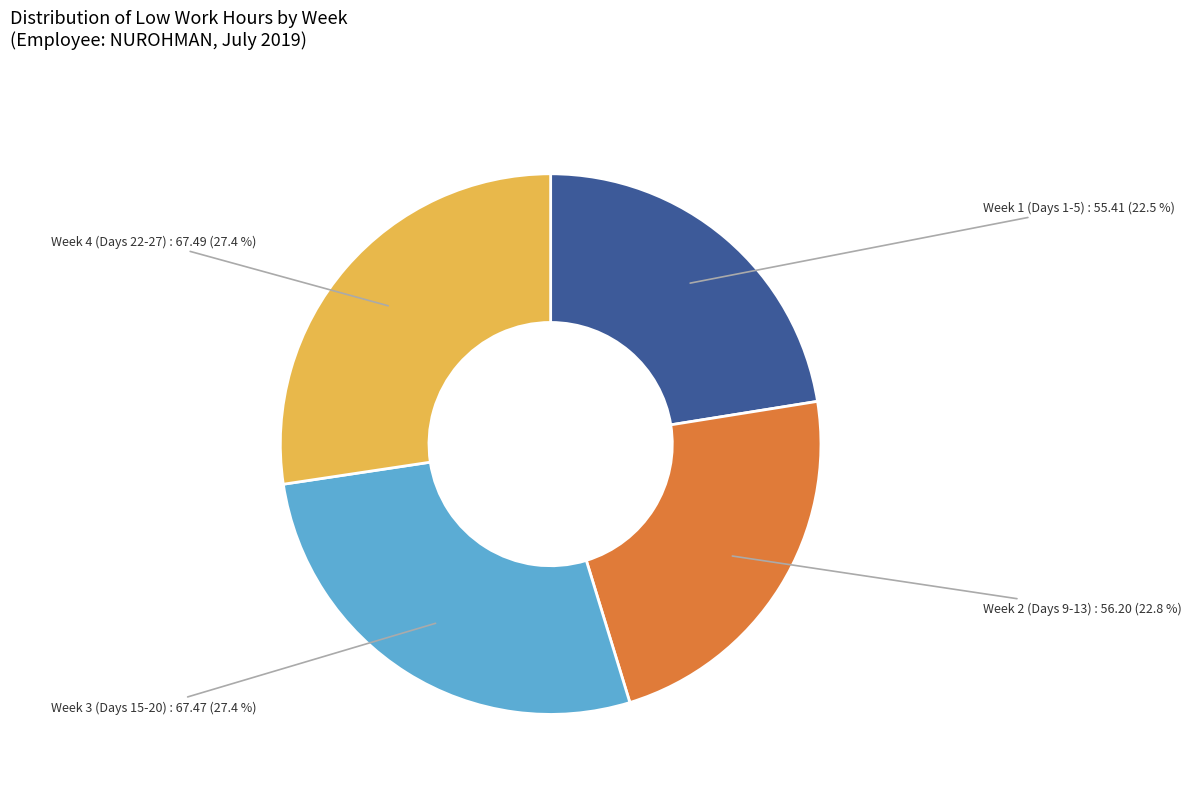

Does any single category account for the majority?

No